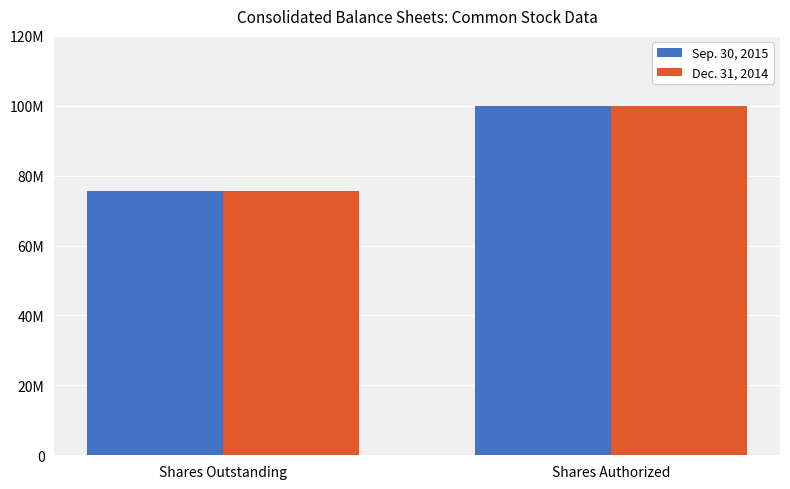

What is the minimum value shown in the chart?

75536741